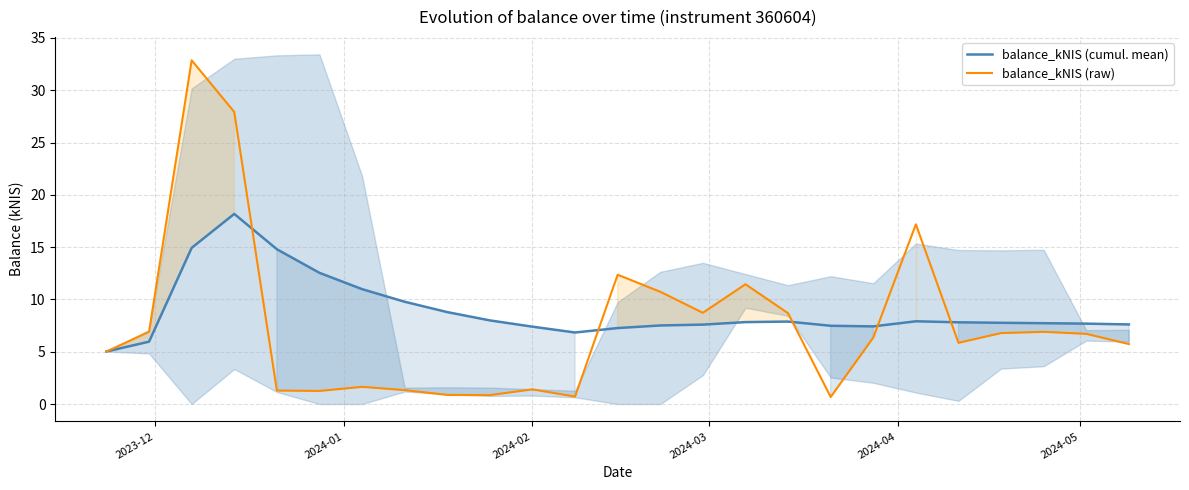

What position from the left is 2024-01?

2